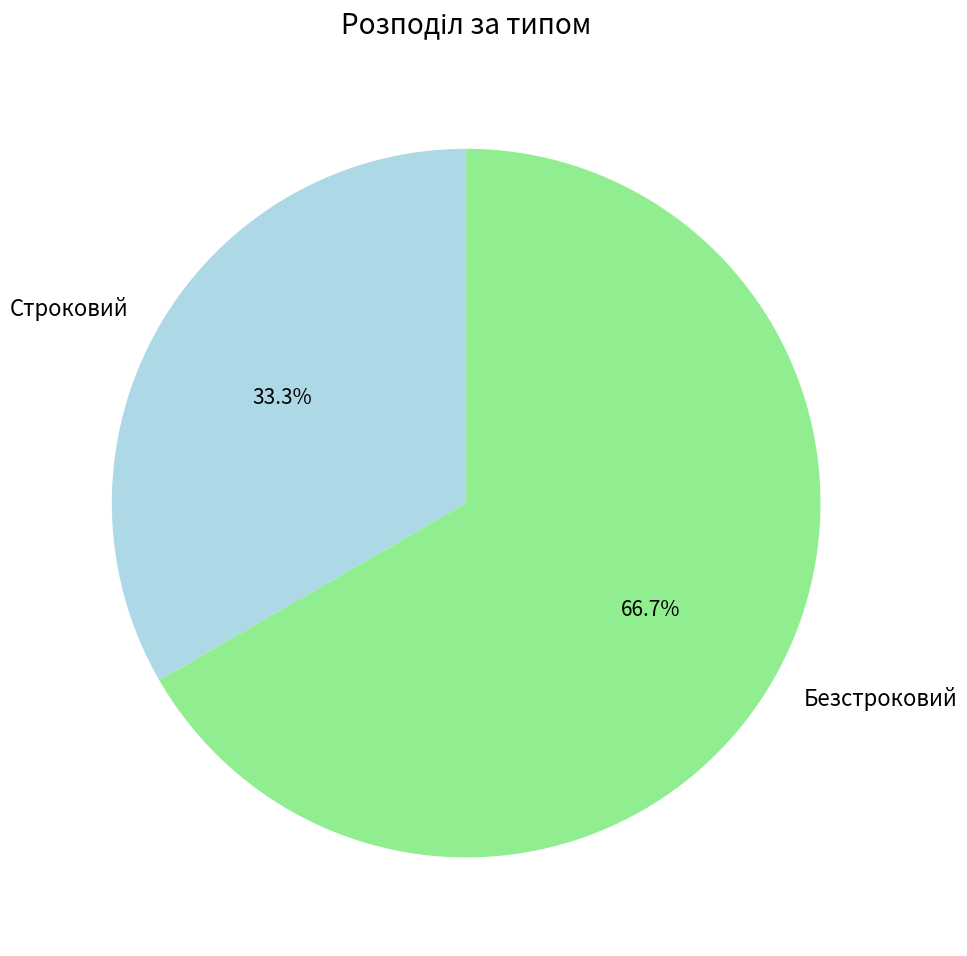

To the nearest percent, what is the difference between the largest and smallest slice percentages?

33%